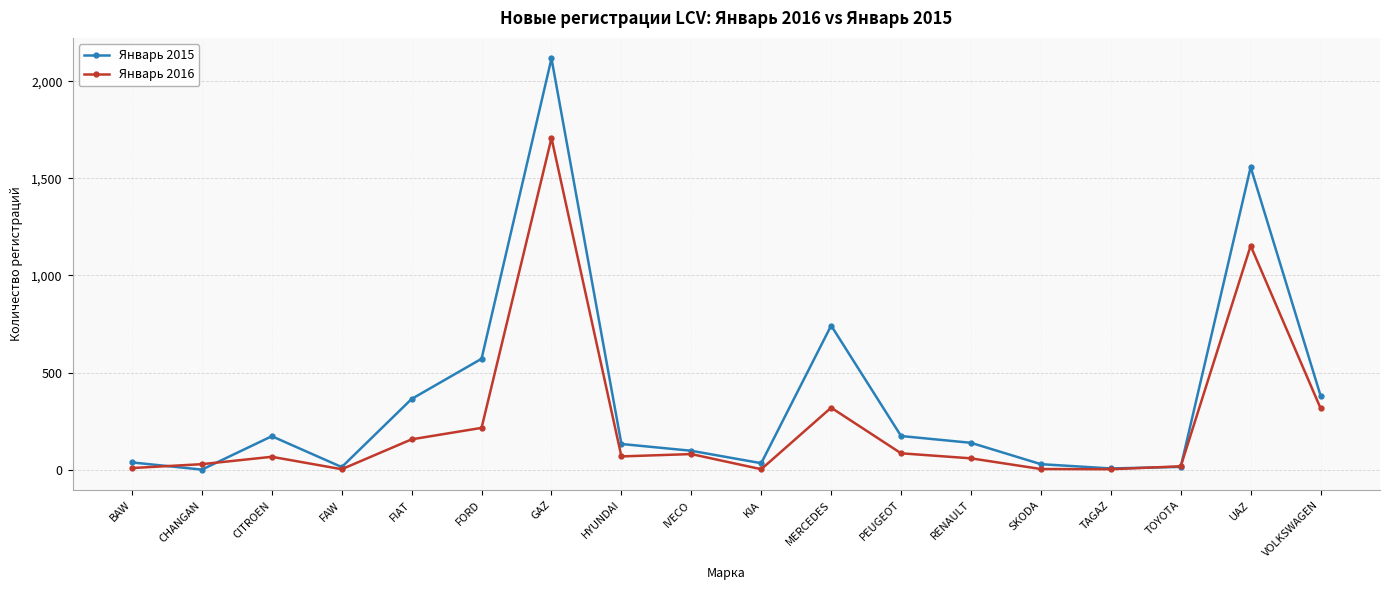

What are all the series names shown in the legend?

Январь 2015, Январь 2016